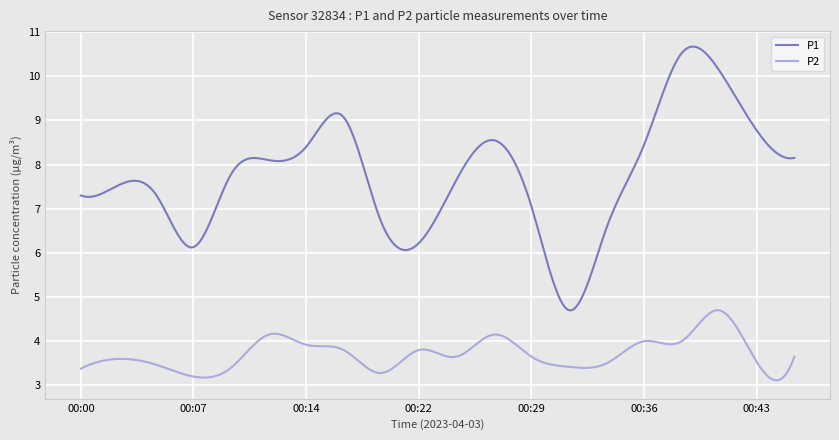

What is the average value of the P1 series?

7.8